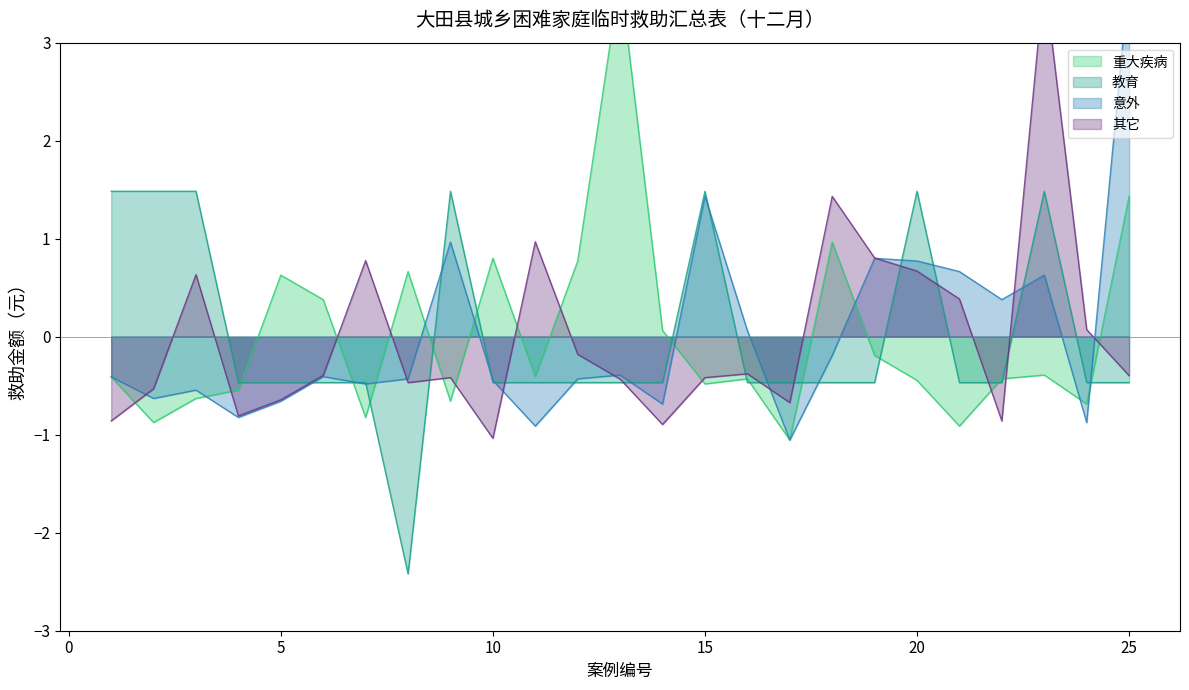

List the labels in order of 教育 value, smallest first.

8, 4, 5, 6, 7, 10, 11, 12, 13, 14, 16, 17, 18, 19, 21, 22, 24, 25, 1, 2, 3, 9, 15, 20, 23